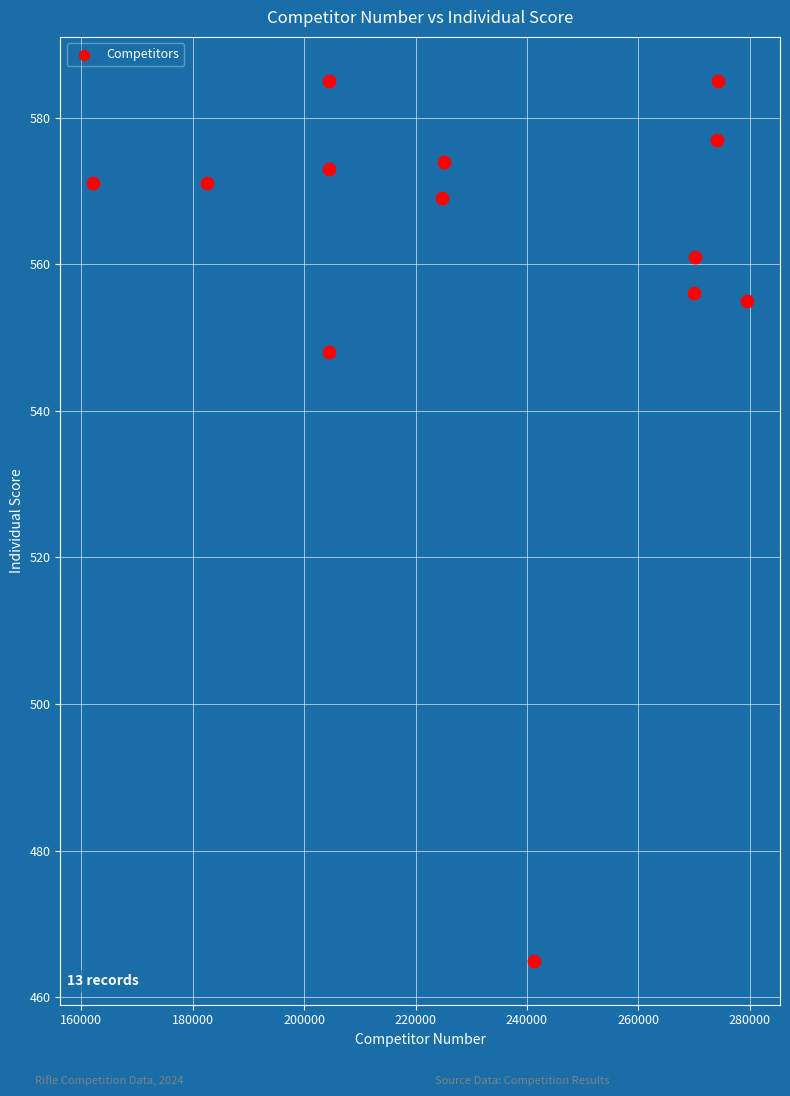

What is the range of Y values (max minus min)?

120